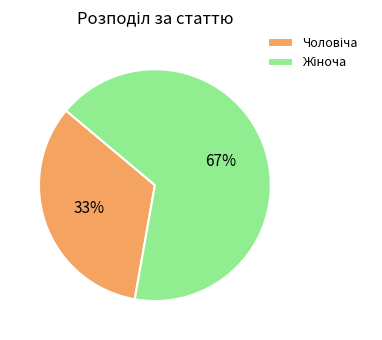

To the nearest percent, what is the average slice percentage?

50%